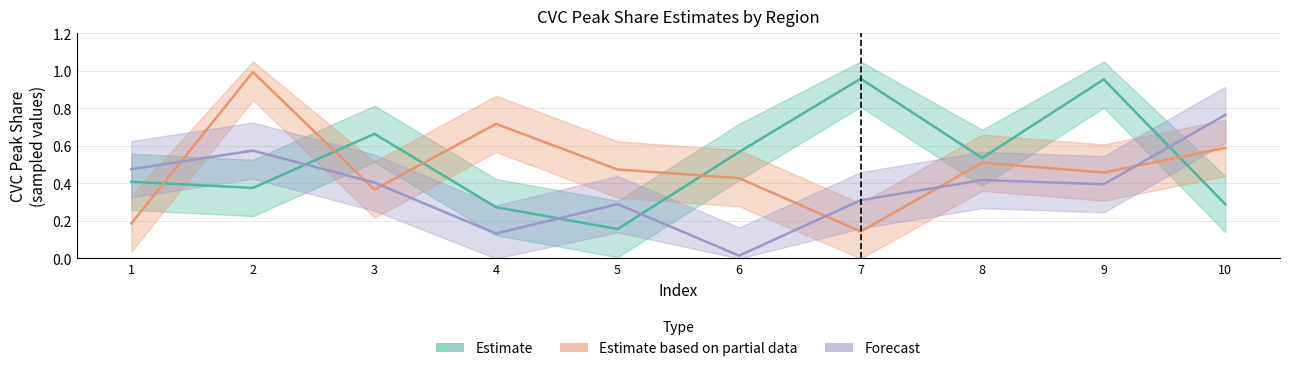

Reading right to left, list all the values displayed in this chart.

Estimate: 0.3	1.0	0.5	1.0	0.6	0.2	0.3	0.7	0.4	0.4
Estimate based on partial data: 0.6	0.5	0.5	0.1	0.4	0.5	0.7	0.4	1.0	0.2
Forecast: 0.8	0.4	0.4	0.3	0.0	0.3	0.1	0.4	0.6	0.5